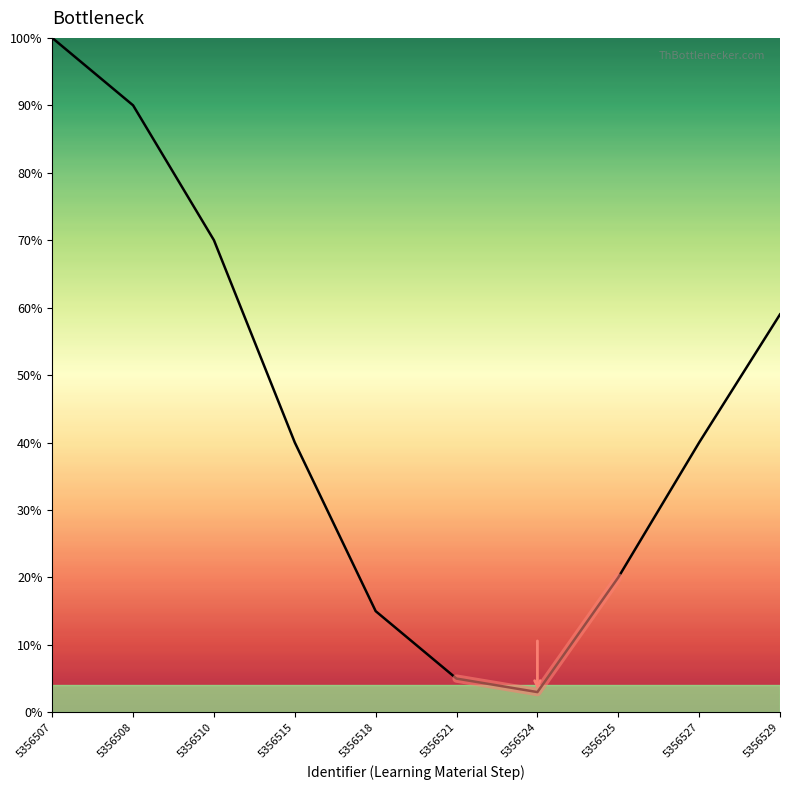

What is the change in value from 5356510 to 5356515?

-30